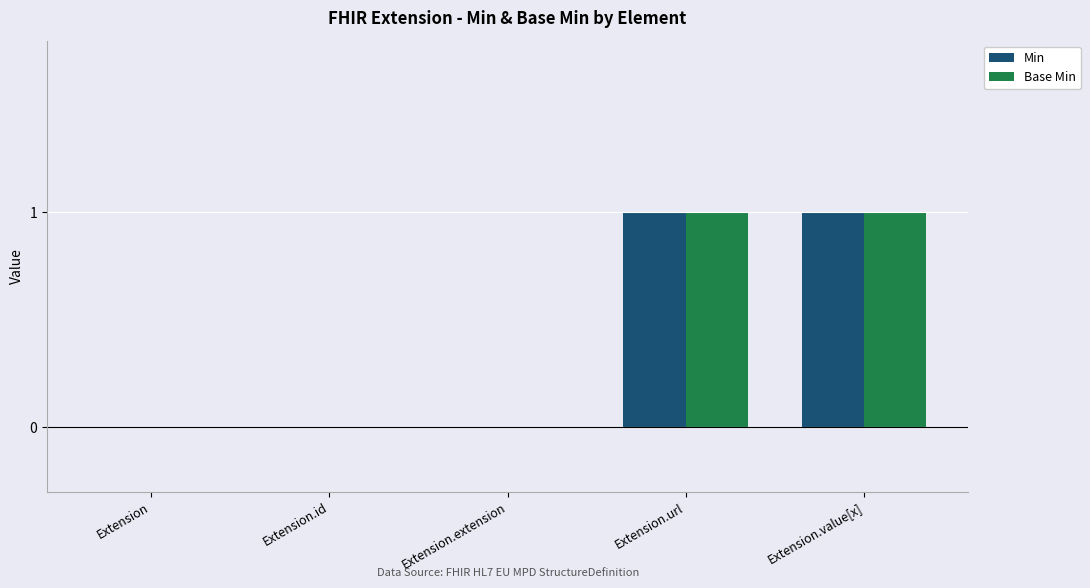

Is it true that Min equals -1 at Extension?

False